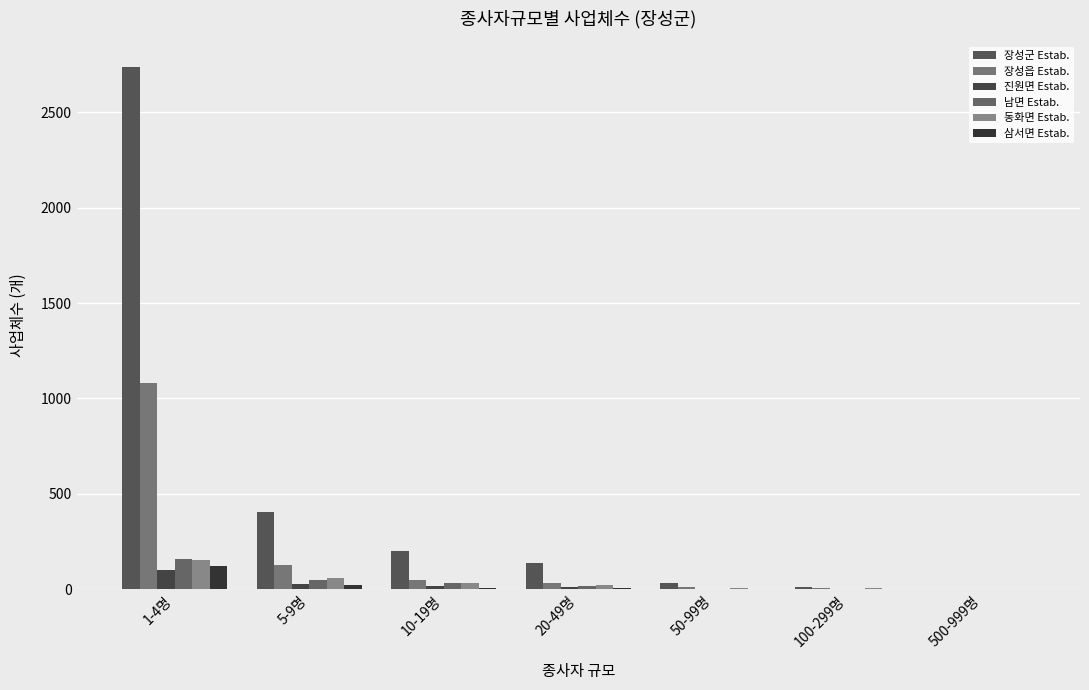

How many categories are shown in the chart?

7